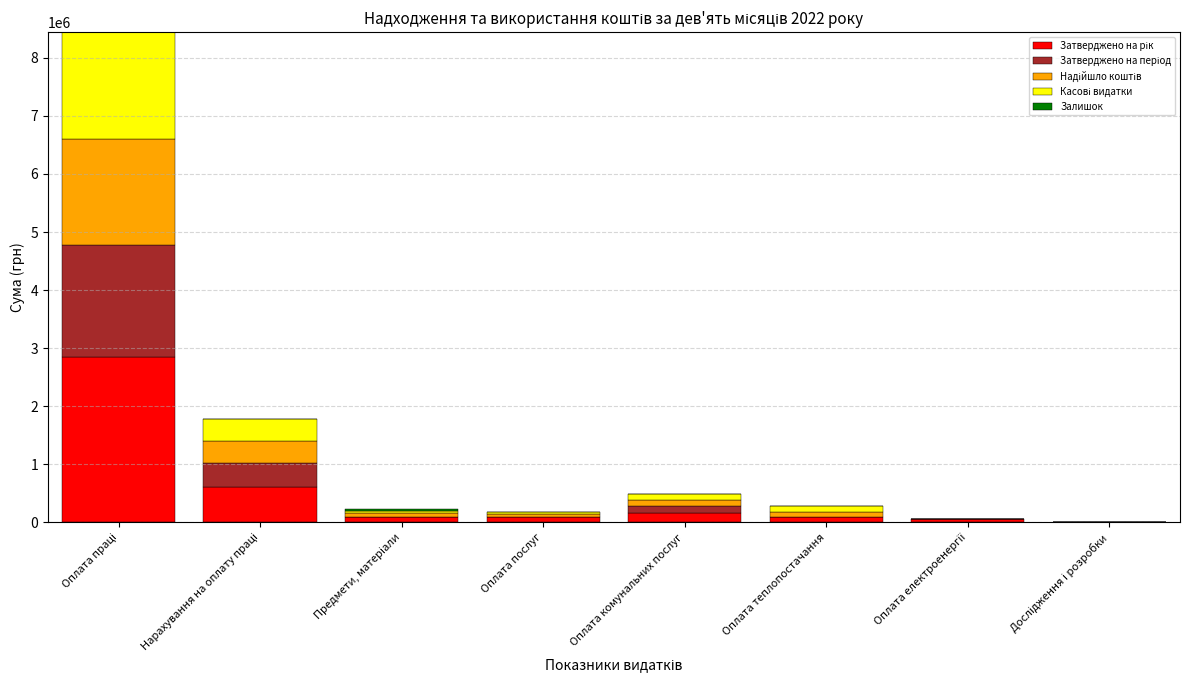

Are the bars horizontal?

No